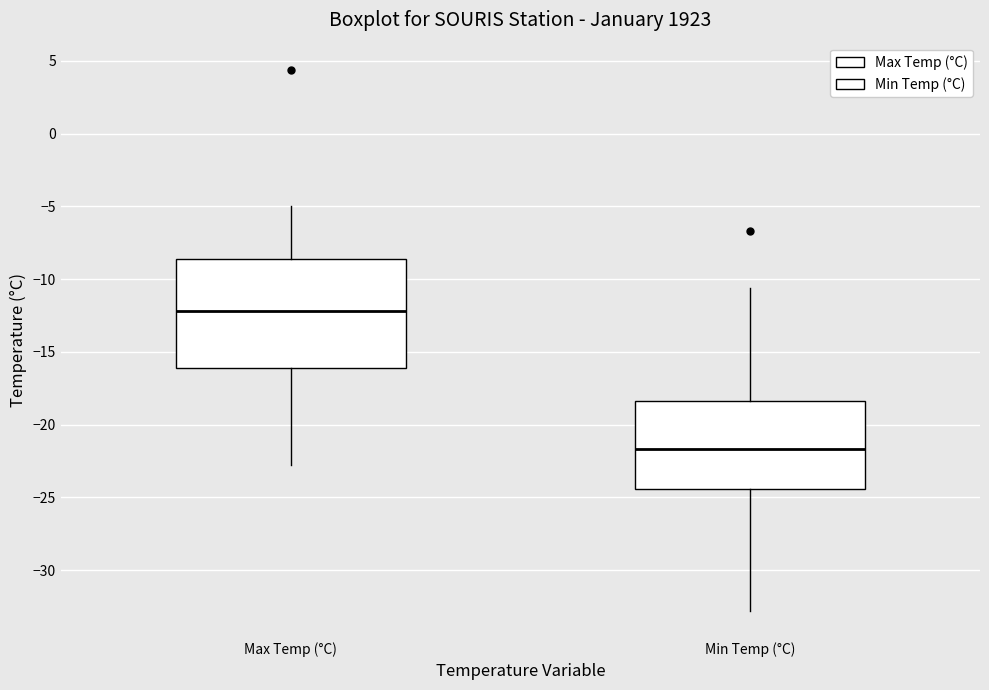

Where does the lower whisker of the box for Min Temp (°C) end on the y-axis? The values are not printed on the chart, so give them approximately, as read against the axis.

-33.0